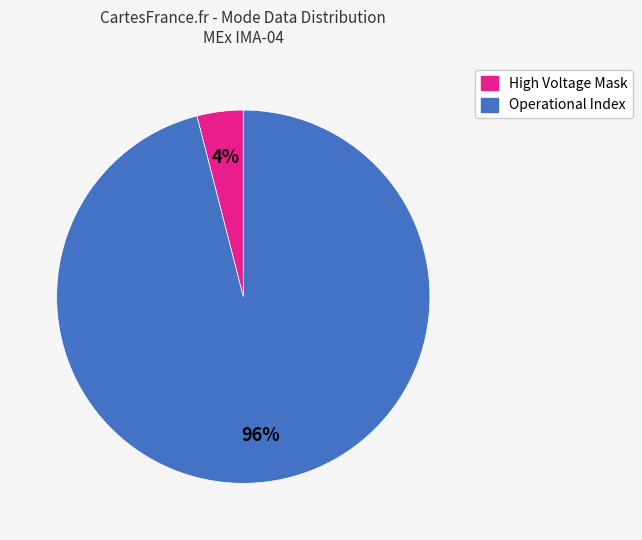

Does any single category account for the majority?

Yes